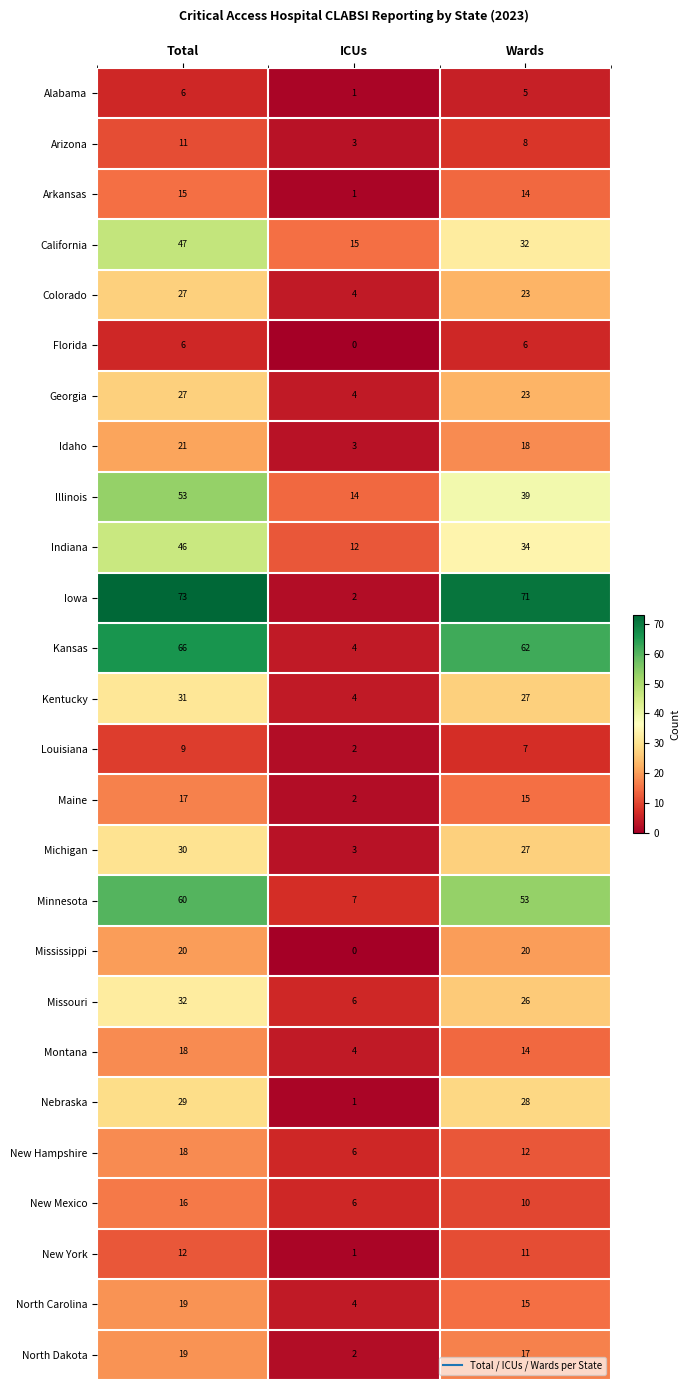

Rank the categories by New Mexico value from highest to lowest.

Total, Wards, ICUs